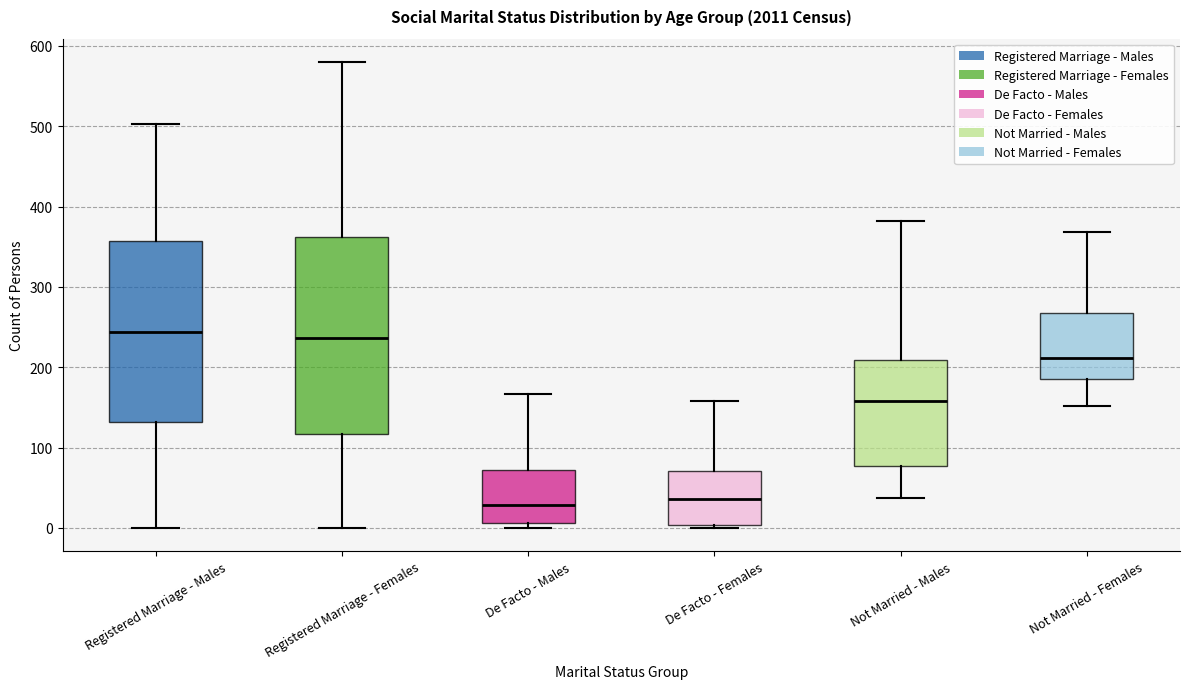

Reading left to right, transcribe this box plot: for each box, give where its median line is, the range the box spans, and where its two whiskers end, as read against the y-axis. The values are not printed on the chart, so give them approximately, as read against the axis.

Registered Marriage - Males: median 240, box 130 to 360, whiskers 0 to 500
Registered Marriage - Females: median 240, box 120 to 360, whiskers 0 to 580
De Facto - Males: median 30, box 10 to 70, whiskers 0 to 170
De Facto - Females: median 40, box 0 to 70, whiskers 0 to 160
Not Married - Males: median 160, box 80 to 210, whiskers 40 to 380
Not Married - Females: median 210, box 190 to 270, whiskers 150 to 370